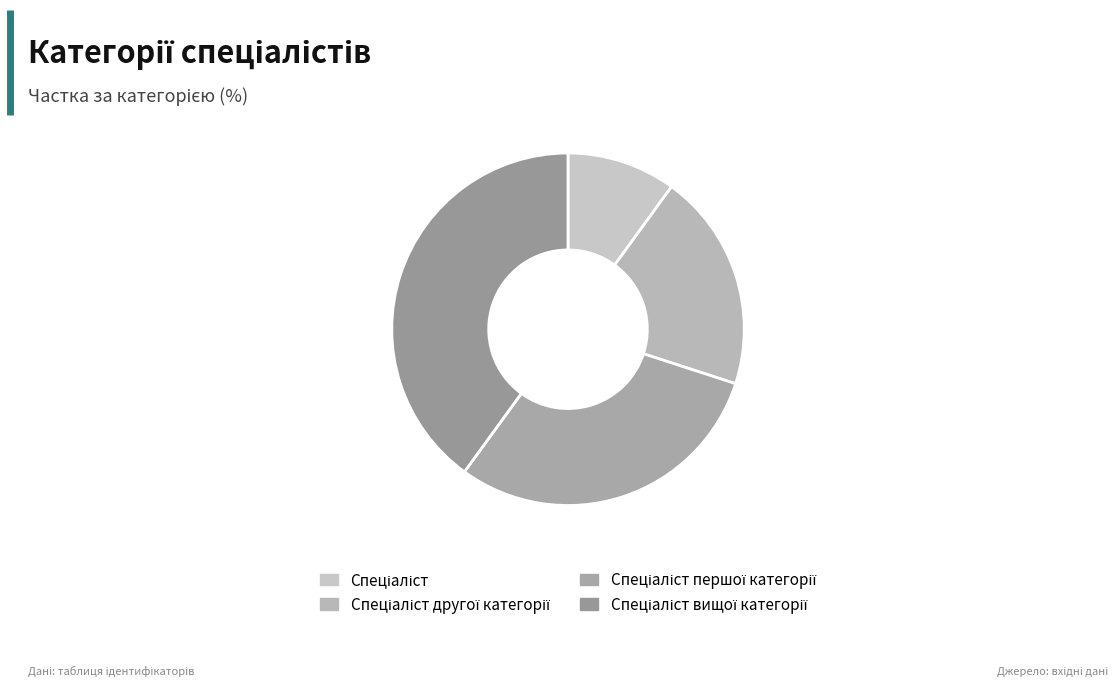

How many segments does this pie chart have?

4